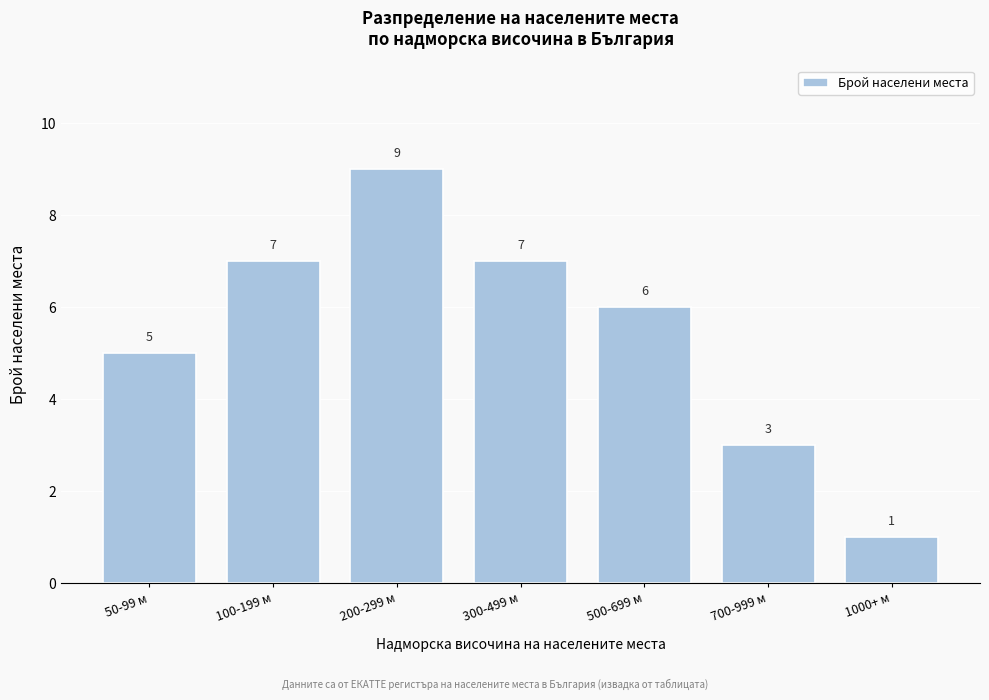

Reading left to right, transcribe all the data shown in this chart.

5	7	9	7	6	3	1